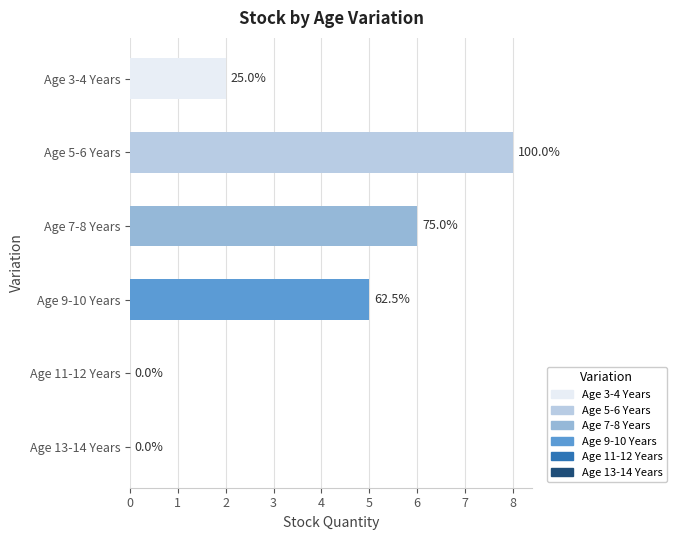

Approximately how many times larger is the value at Age 9-10 Years compared to Age 3-4 Years?

2.5